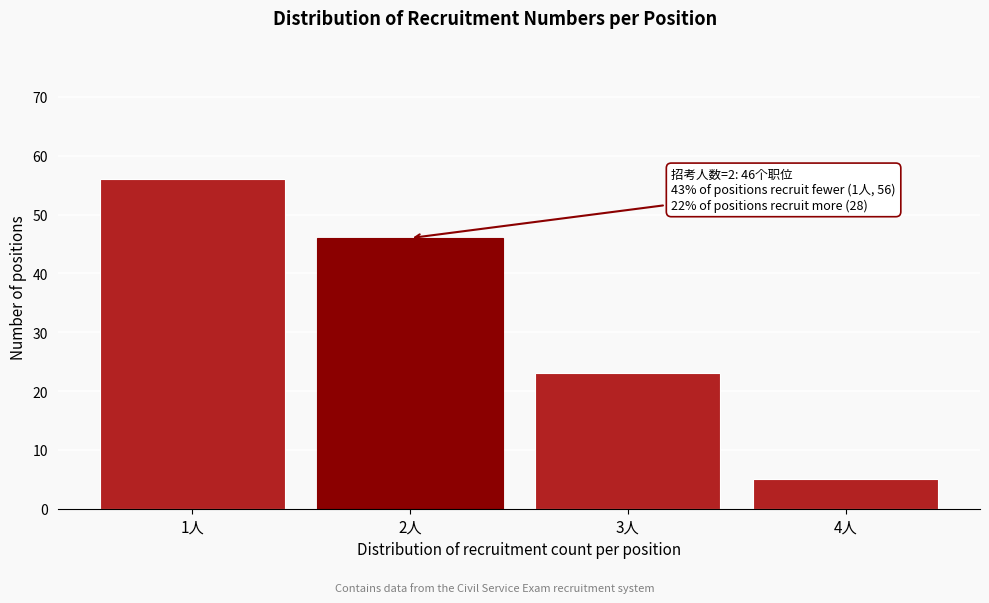

Reading left to right, list all the values displayed in this chart.

56	46	23	5